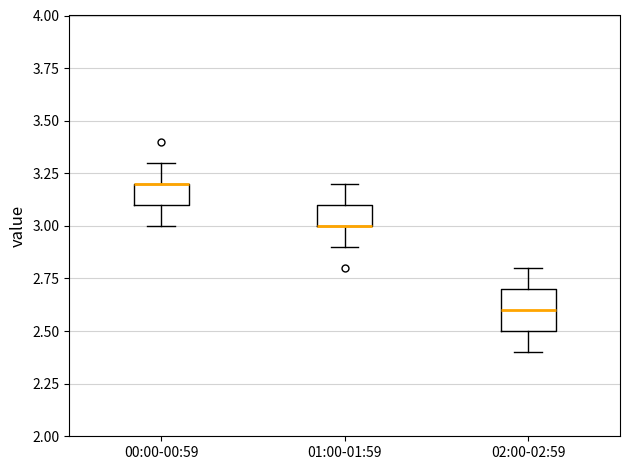

Reading left to right, read every box against the y-axis: the position of its median line, the range the box covers, and the ends of its whiskers. The values are not printed on the chart, so give them approximately, as read against the axis.

00:00-00:59: median 3.2 (drawn on the box's upper edge), box 3.1 to 3.2, whiskers 3.0 to 3.3
01:00-01:59: median 3.0 (drawn on the box's lower edge), box 3.0 to 3.1, whiskers 2.9 to 3.2
02:00-02:59: median 2.6, box 2.5 to 2.7, whiskers 2.4 to 2.8